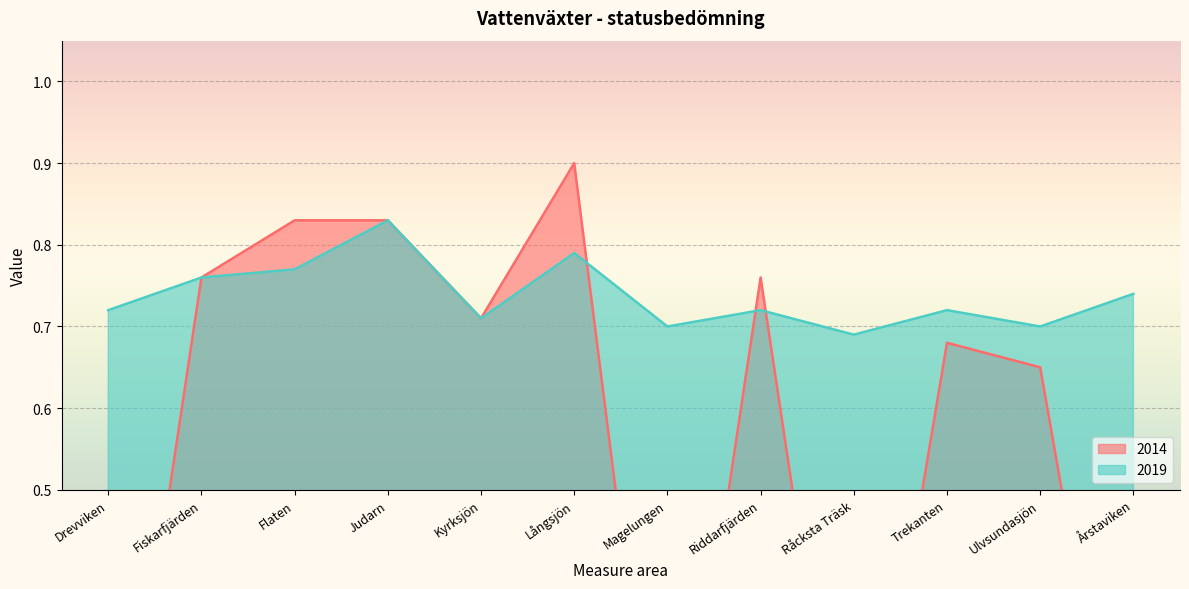

List the labels in order of value, largest first.

Judarn, Långsjön, Flaten, Fiskarfjärden, Årstaviken, Drevviken, Riddarfjärden, Trekanten, Kyrksjön, Magelungen, Ulvsundasjön, Råcksta Träsk